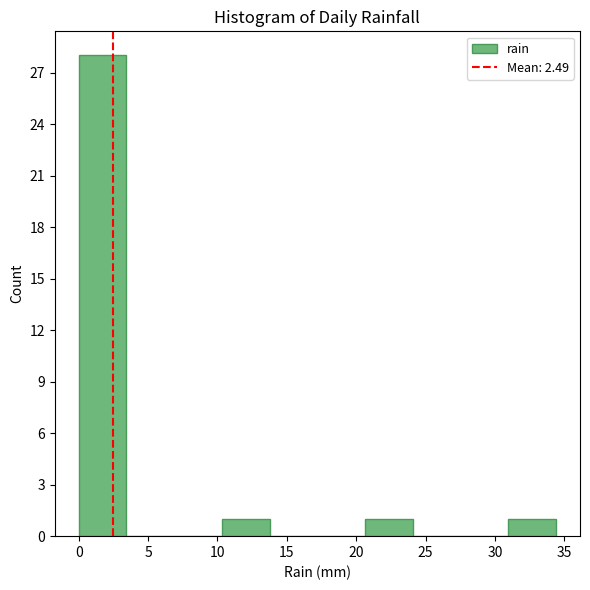

Which range on the x-axis has the tallest bar?

0.0 to 3.5